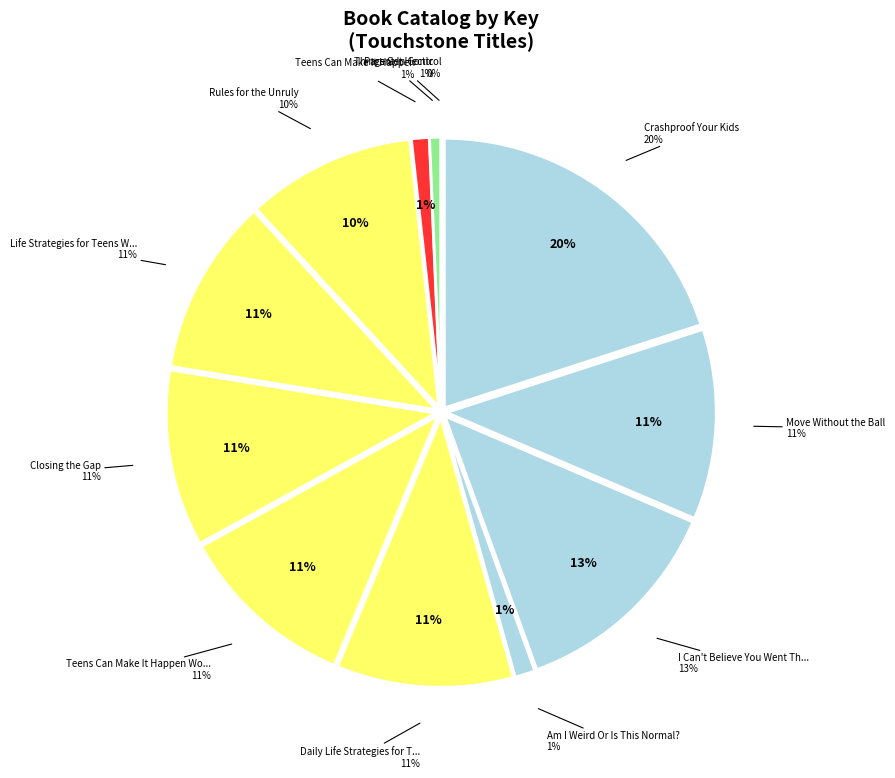

What percentage is the Things Get Hectic slice, to the nearest percent?

1%